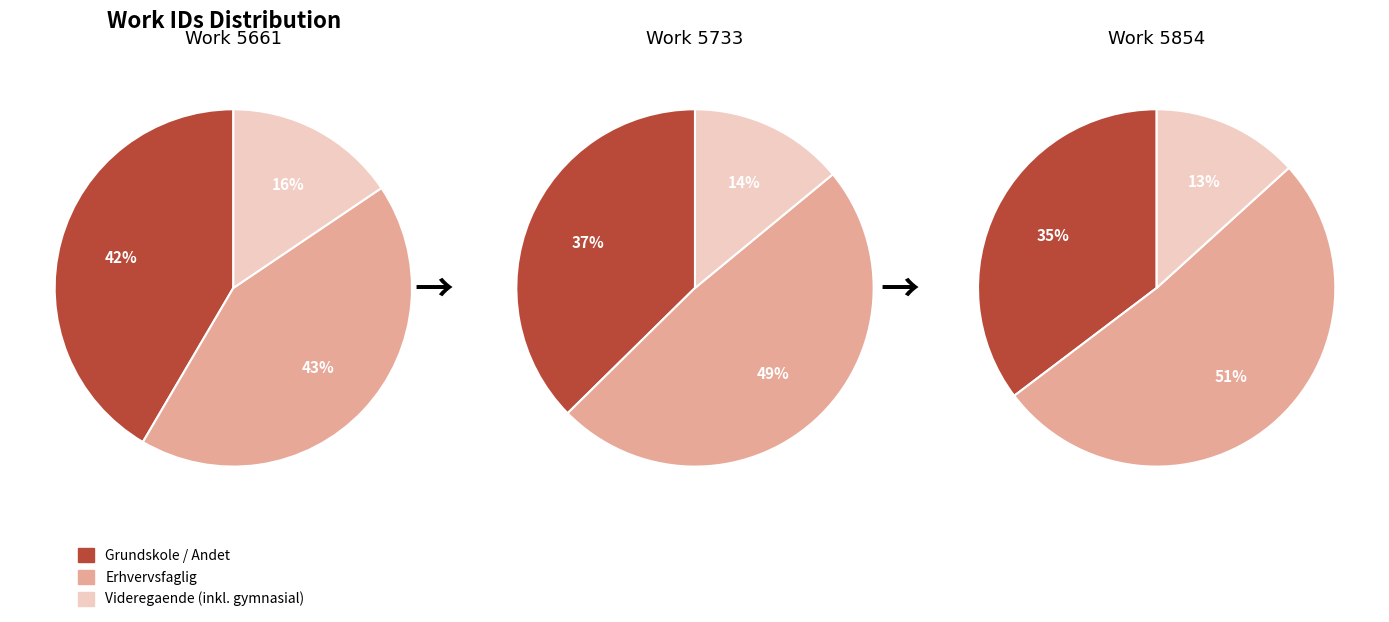

Combined, do Work 5854 and Work 5661 account for over 50%?

Yes